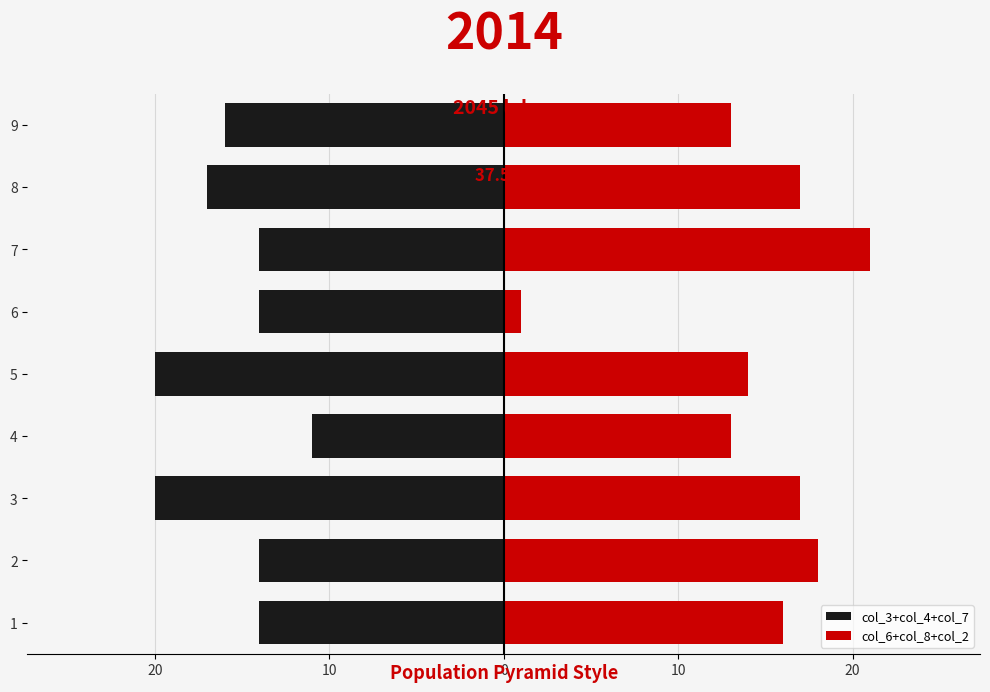

How many bars are there in total?

18